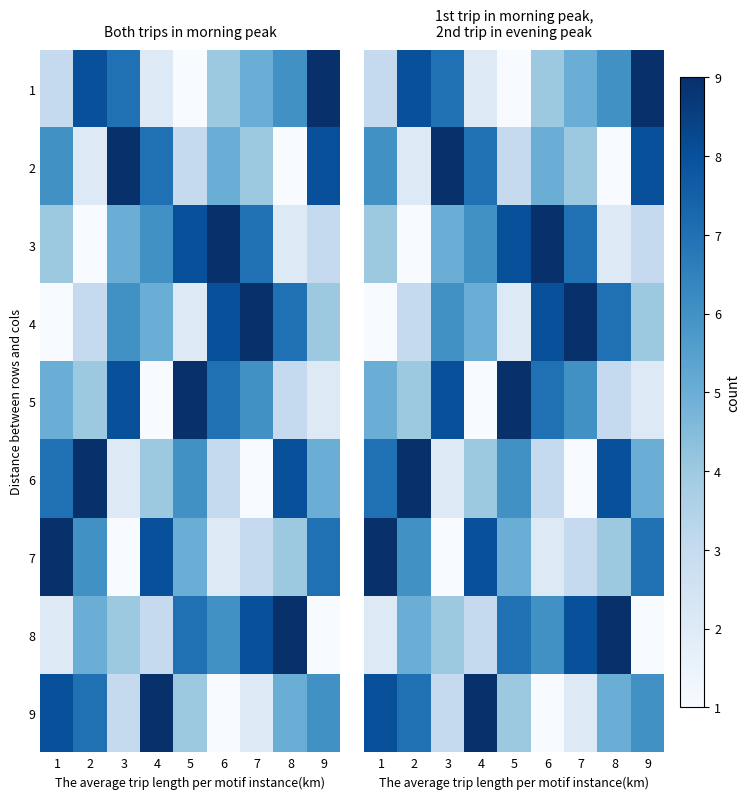

How many data points in 4 are less than 5?

4